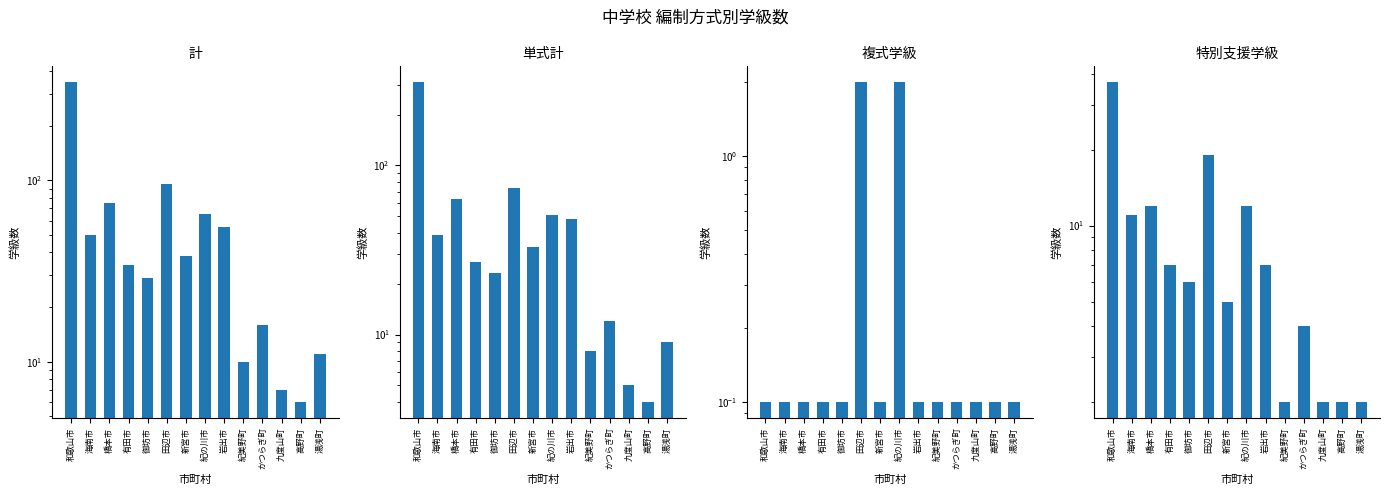

How many bars are there in total?

56